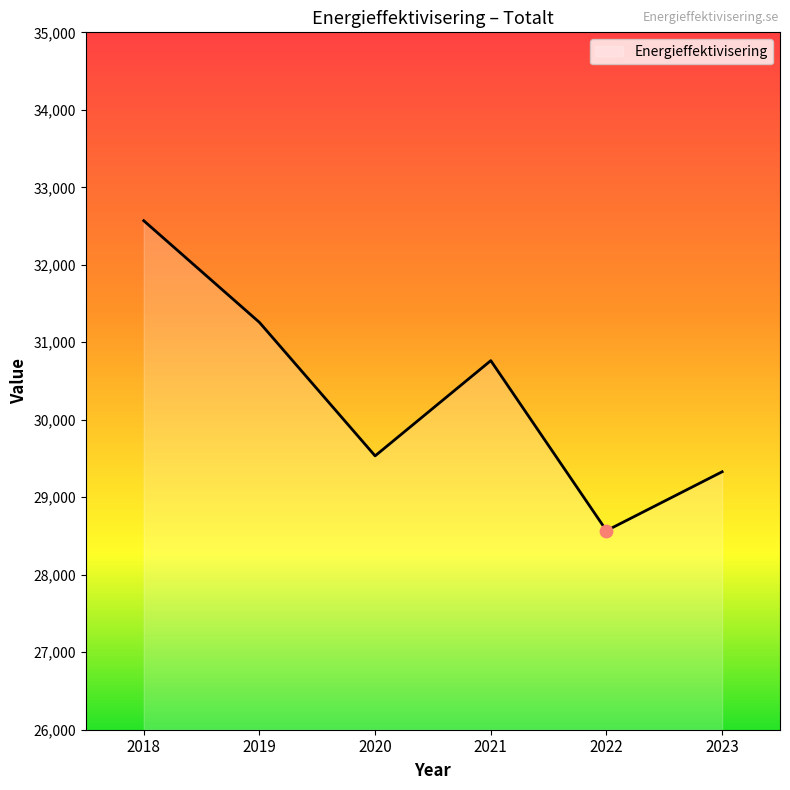

Between 2020 and 2023, which is larger?

2020